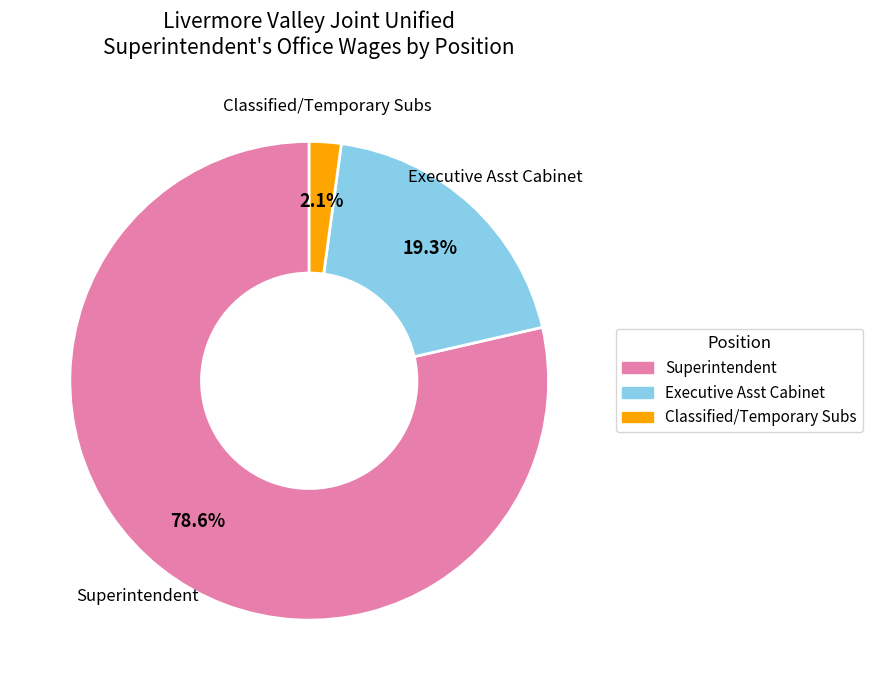

Rank the categories by value from highest to lowest.

Superintendent, Executive Asst Cabinet, Classified/Temporary Subs